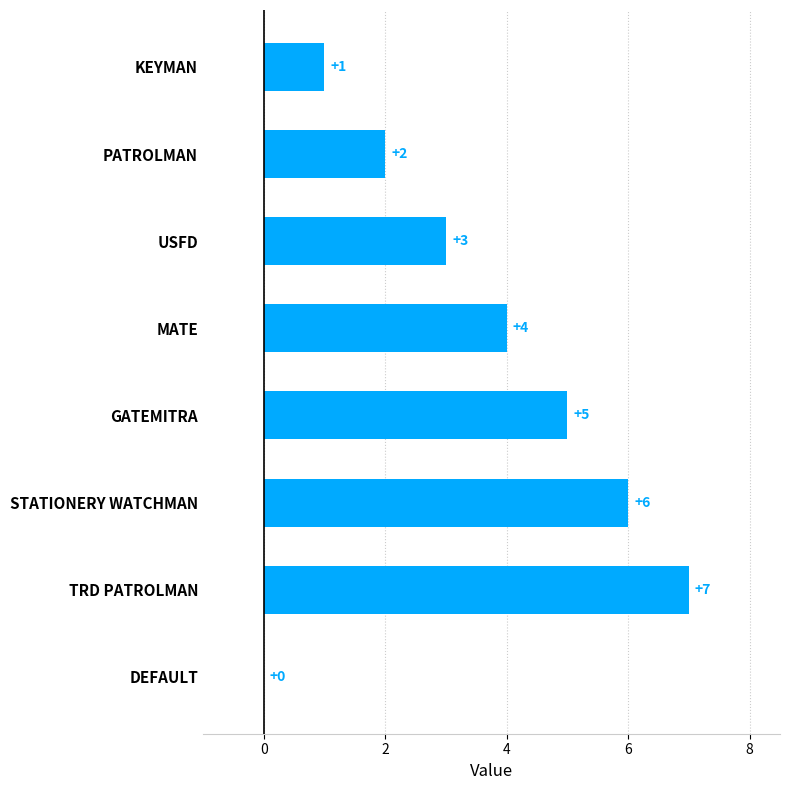

What is the sum of all values?

28